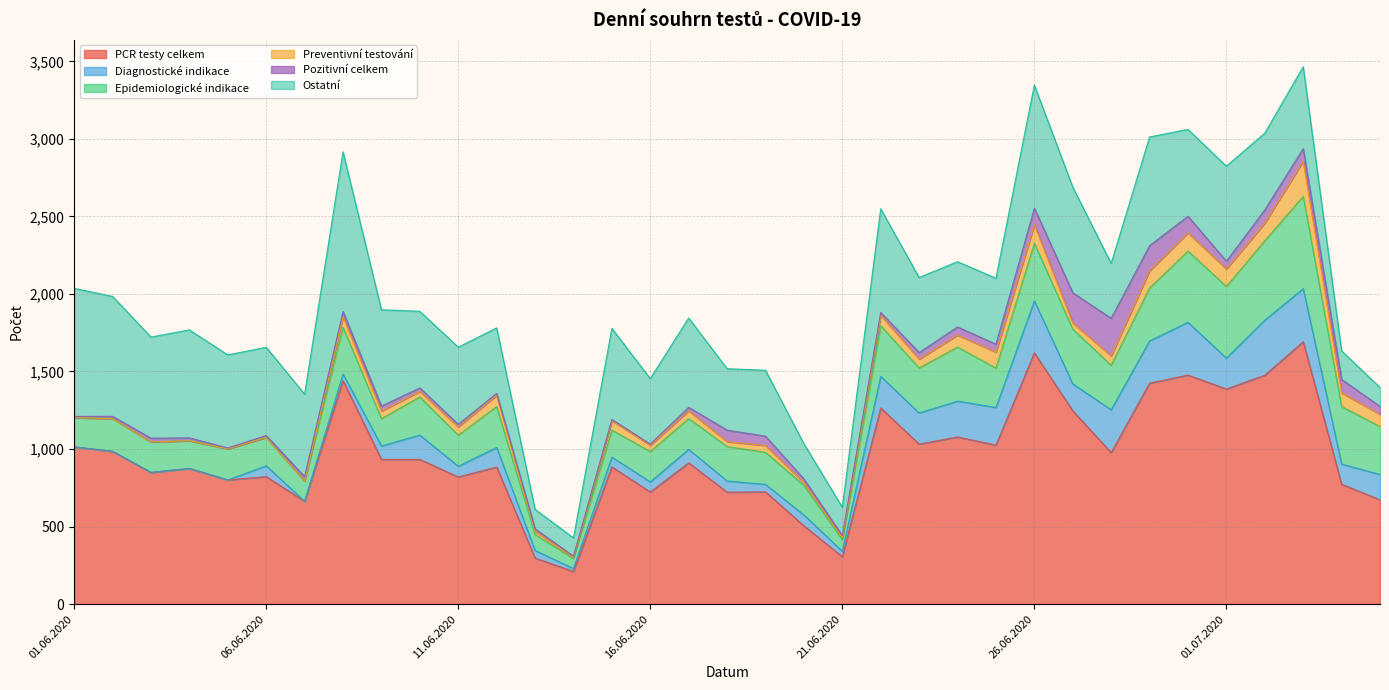

Where is PCR testy celkem nearest to the value 951?

09.06.2020